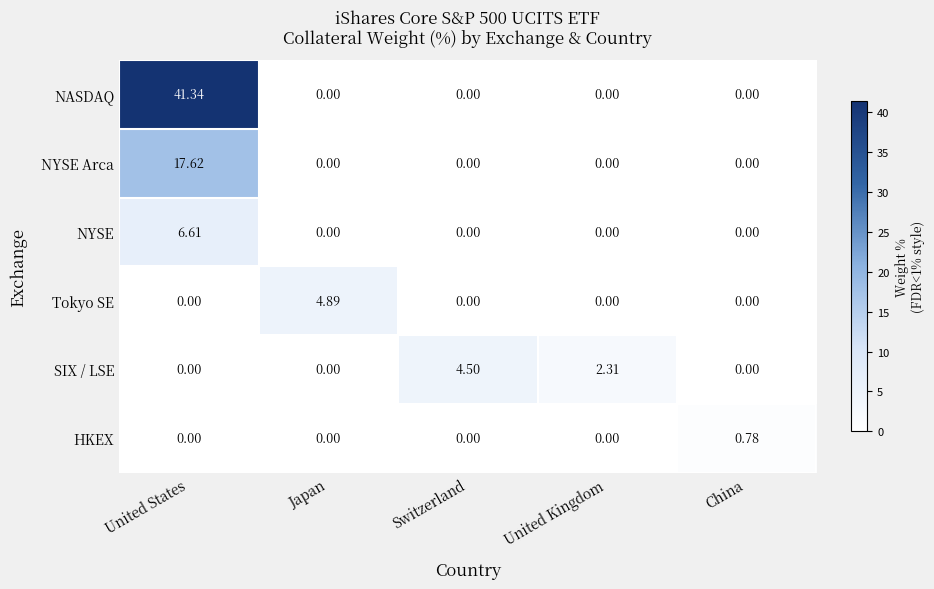

Which series has the largest total across all categories?

NASDAQ